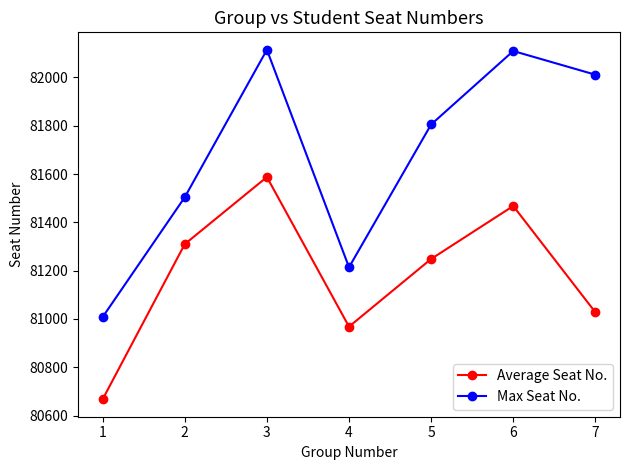

Where is the first local minimum for Average Seat No.?

4